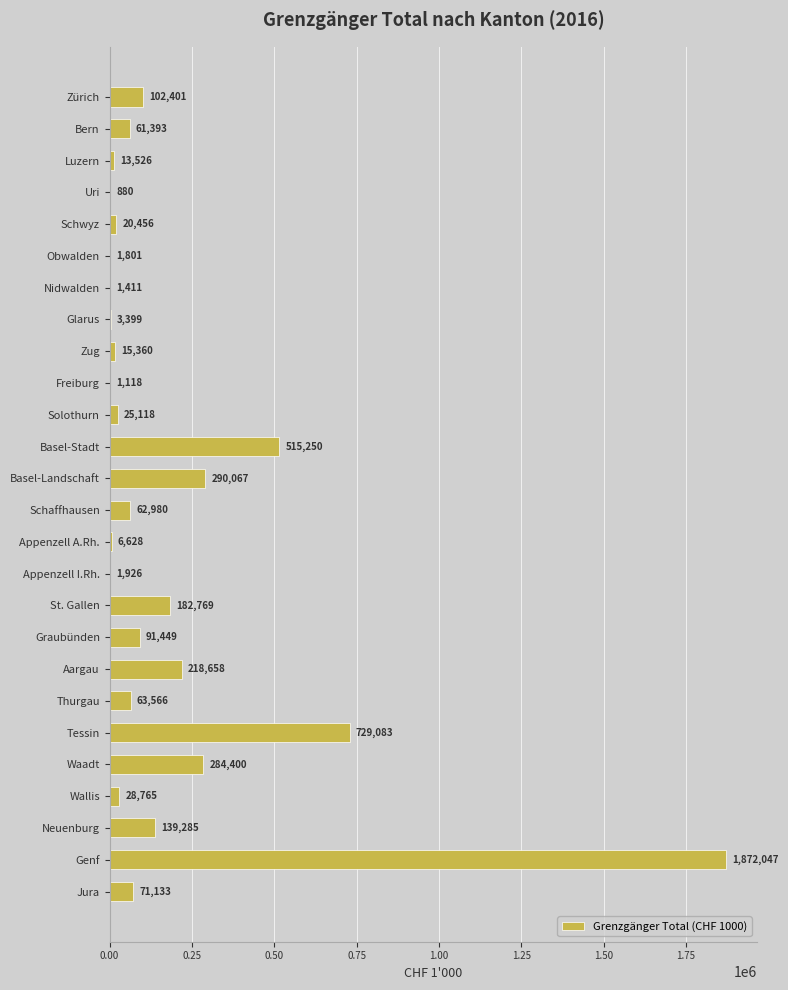

Between Appenzell I.Rh. and Uri, which is larger?

Appenzell I.Rh.